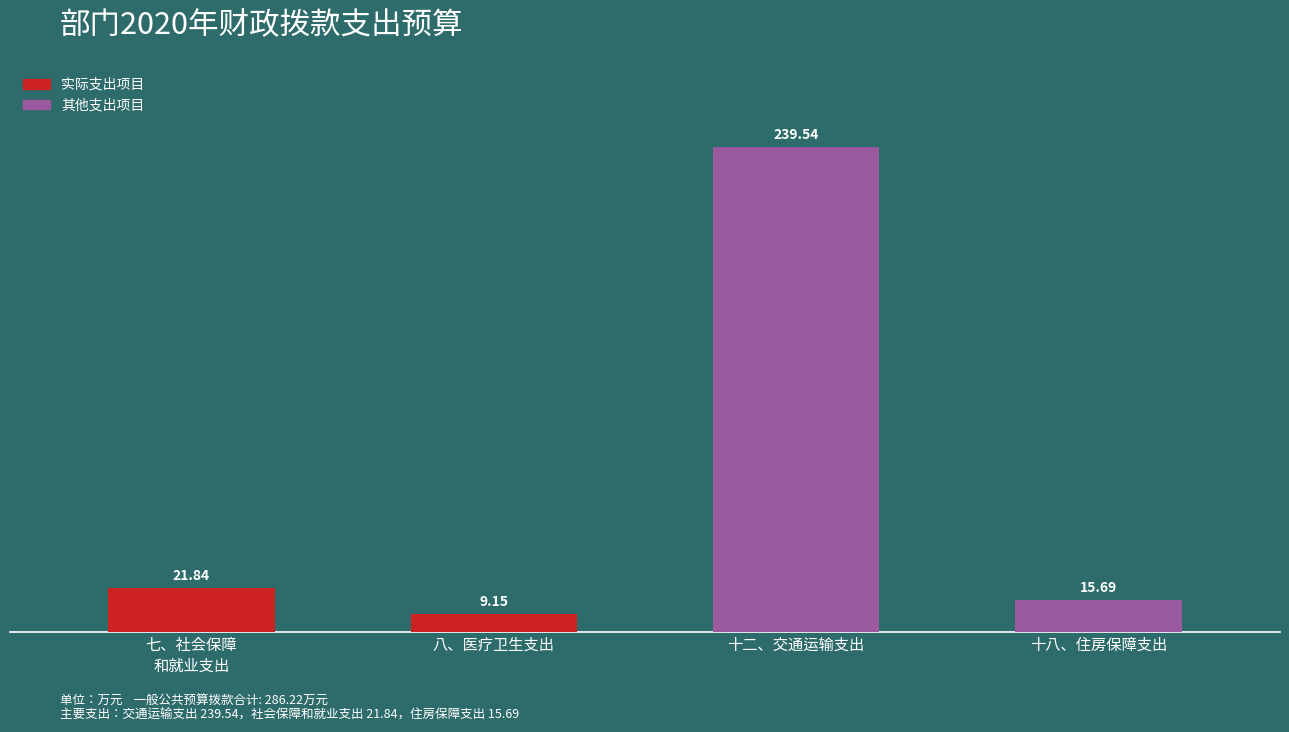

How many series are shown in this chart?

1